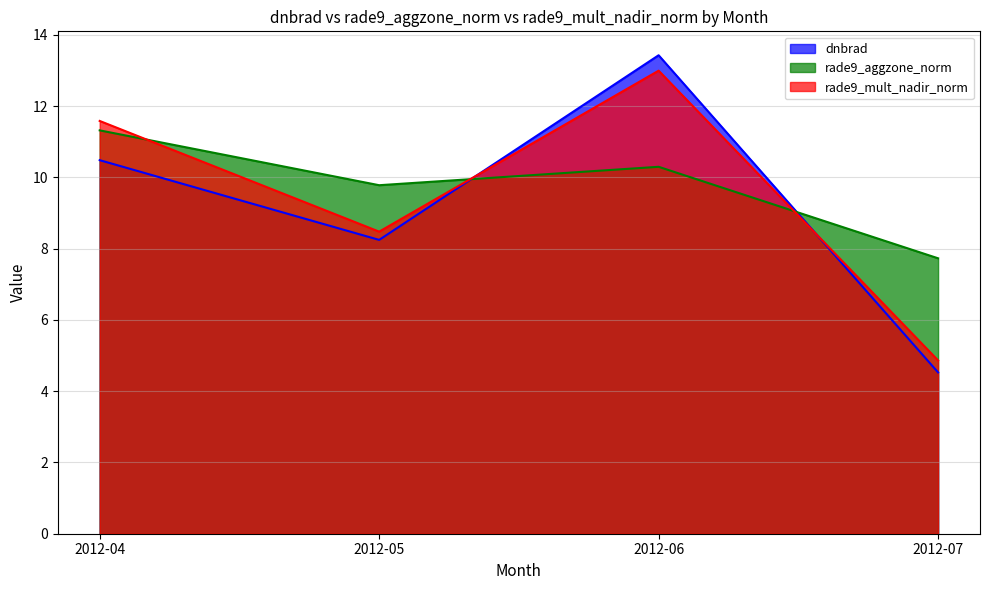

At which label does dnbrad first exceed 8?

2012-04